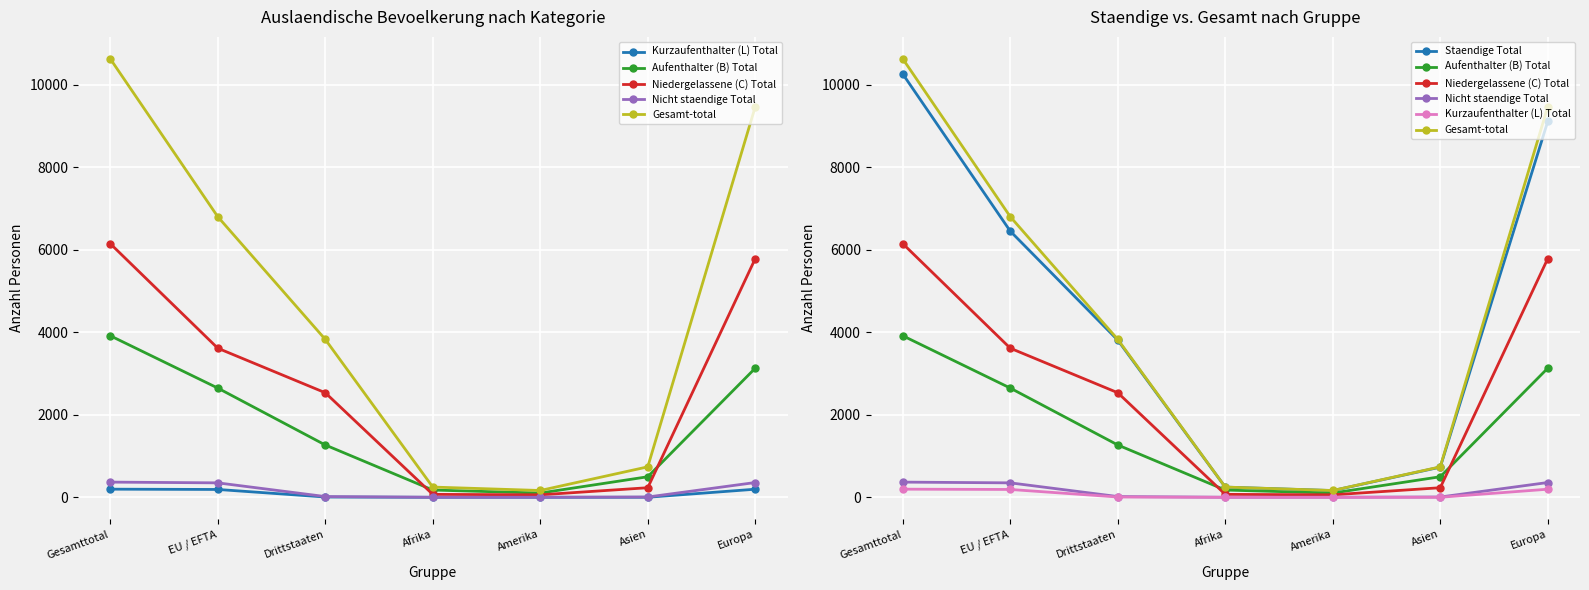

Where does the Aufenthalter (B) Total series first go above 1268?

Gesamttotal